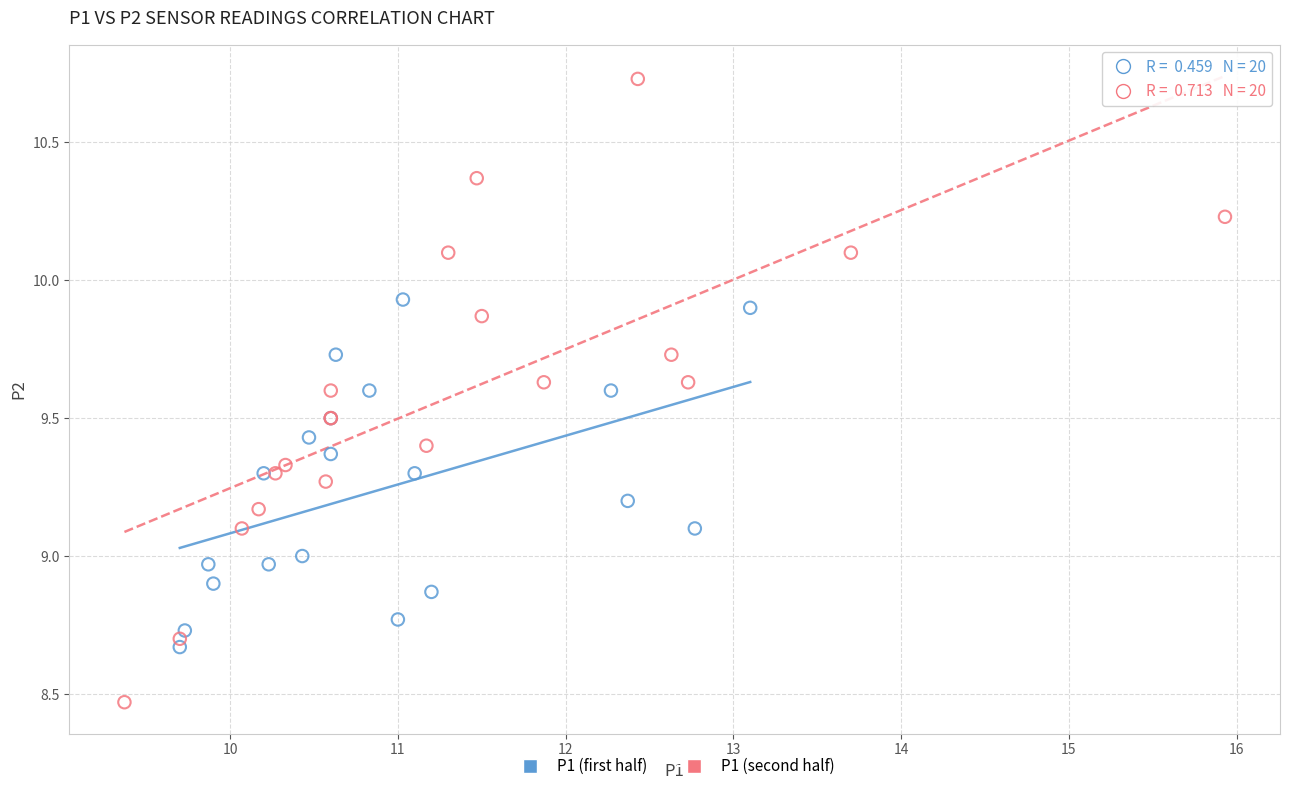

Which series reaches the maximum Y coordinate?

P1 (second half)